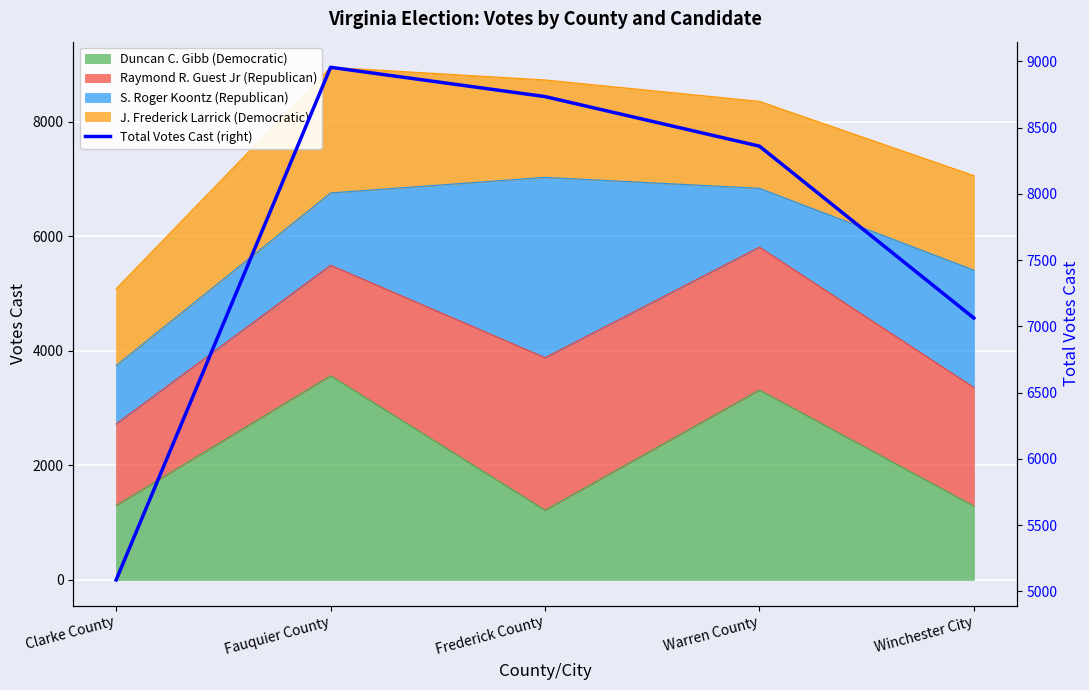

How many lines are shown in the chart?

1